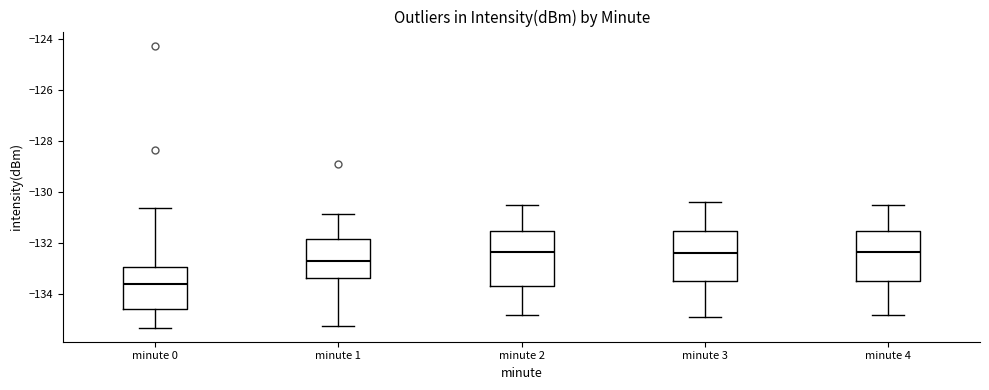

Reading left to right, transcribe this box plot: for each box, give where its median line is, the range the box spans, and where its two whiskers end, as read against the y-axis. The values are not printed on the chart, so give them approximately, as read against the axis.

minute 0: median -133.6, box -134.6 to -133.0, whiskers -135.4 to -130.6
minute 1: median -132.8, box -133.4 to -131.8, whiskers -135.2 to -130.8
minute 2: median -132.4, box -133.6 to -131.6, whiskers -134.8 to -130.4
minute 3: median -132.4, box -133.4 to -131.6, whiskers -134.8 to -130.4
minute 4: median -132.4, box -133.4 to -131.6, whiskers -134.8 to -130.4